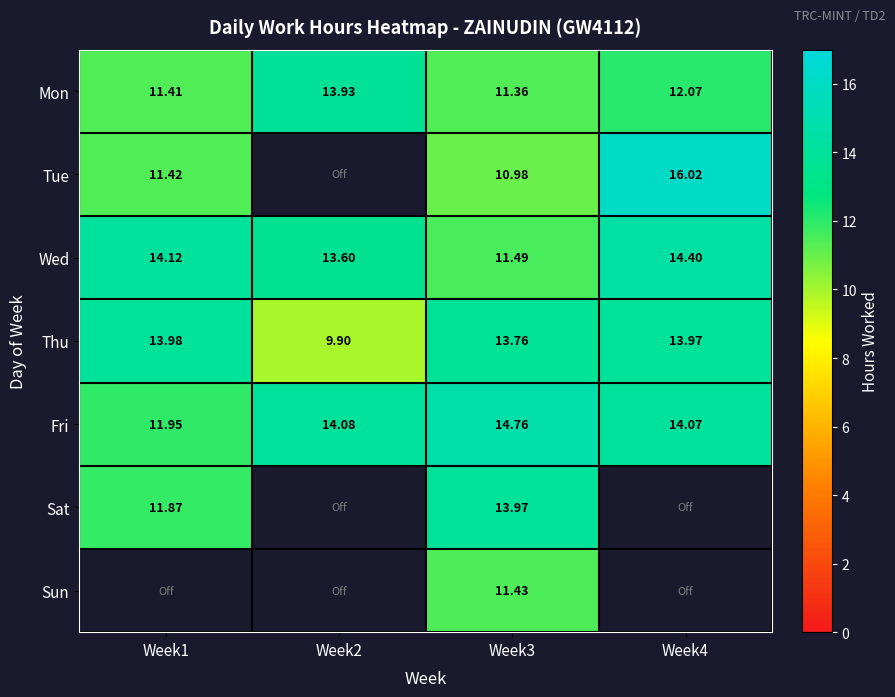

What is the average value of the Mon series?

12.2